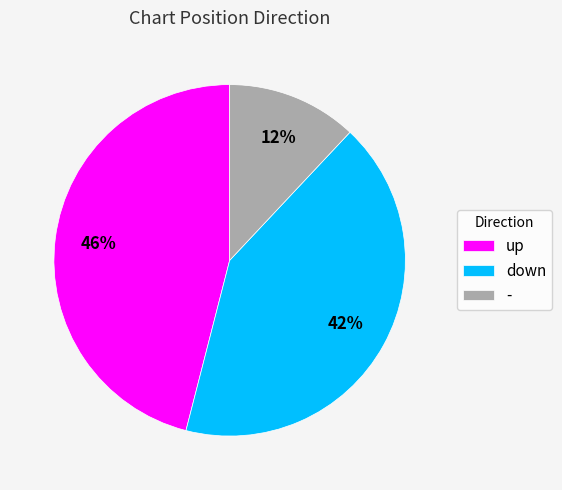

To the nearest percent, what percentage of the pie is down?

42%